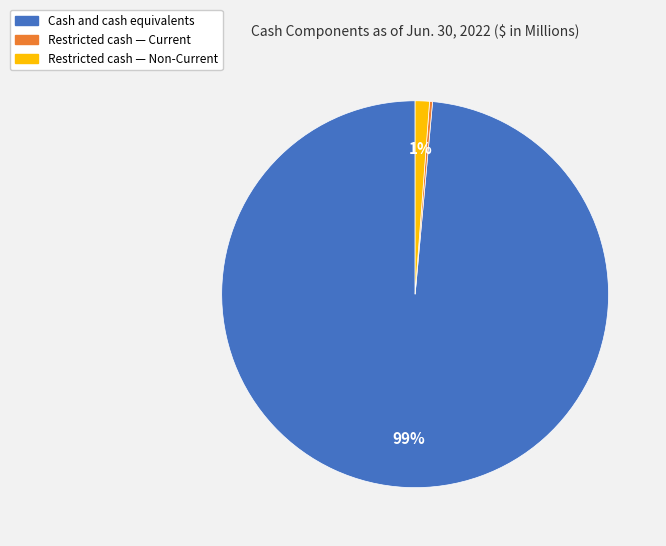

What percentage is the Cash and cash equivalents slice, to the nearest percent?

99%